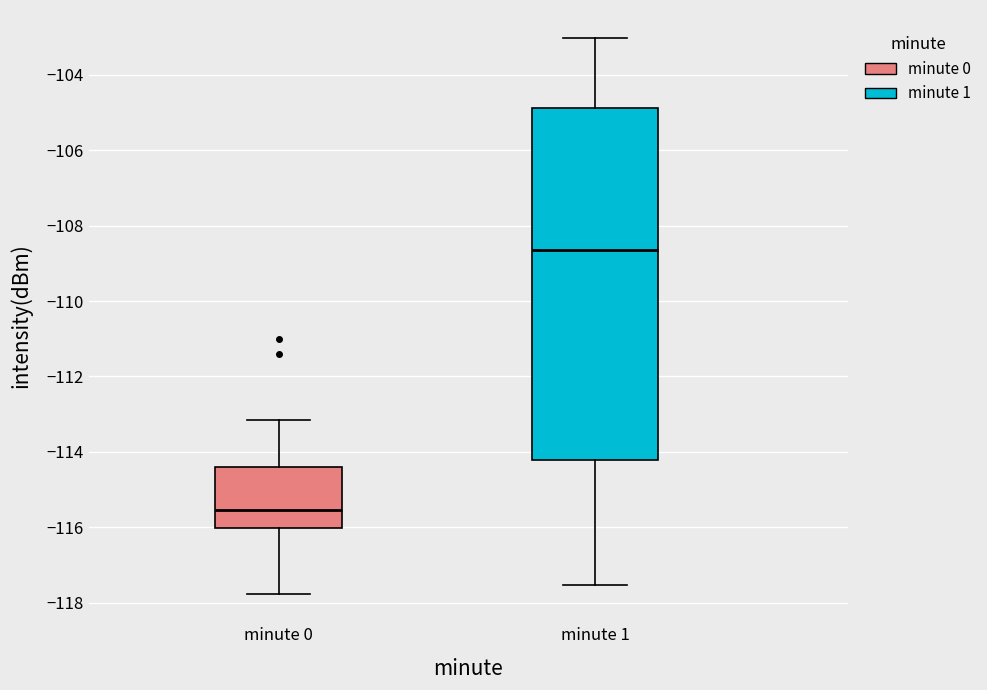

Which box has the highest median line?

minute 1